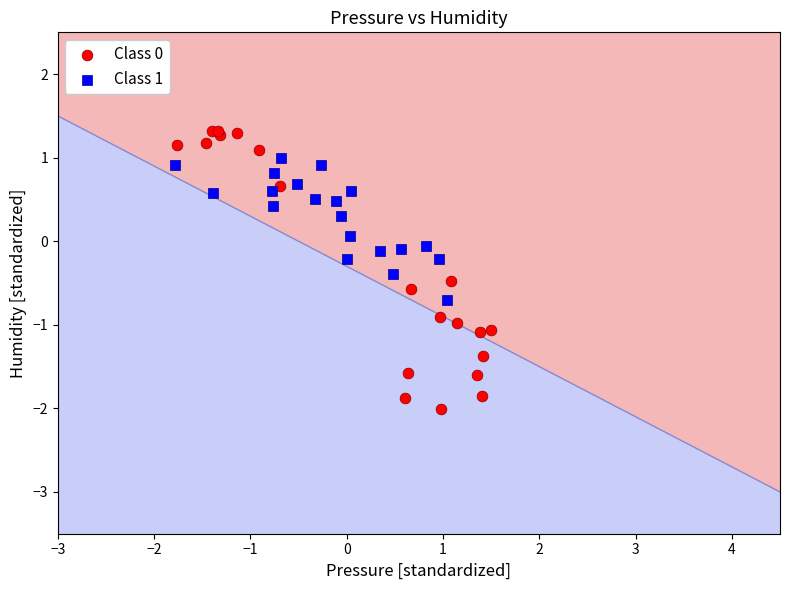

Which series contains the highest Y value?

Class 0